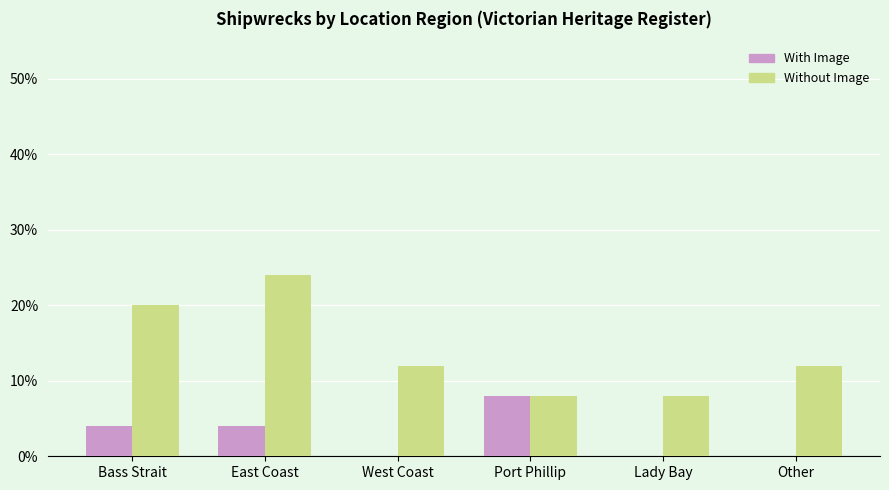

Read the Without Image value at Port Phillip, to the nearest 10.

10